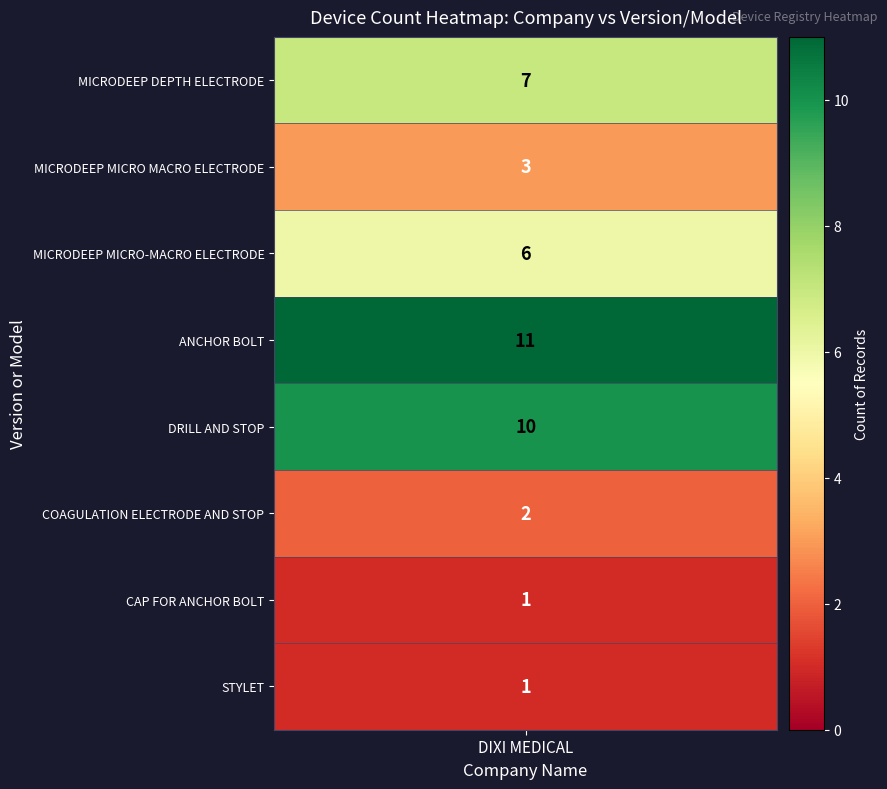

Approximately how many times larger is the value at MICRODEEP MICRO MACRO ELECTRODE compared to MICRODEEP MICRO-MACRO ELECTRODE?

0.5